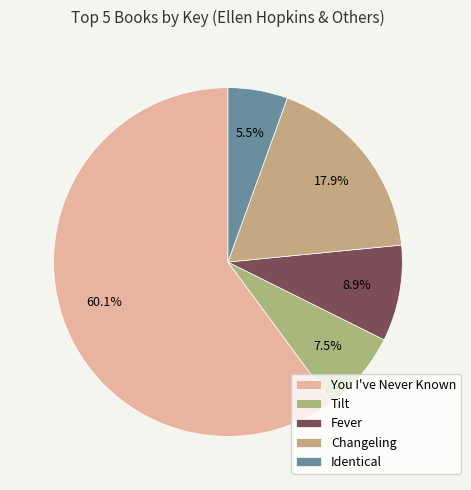

To the nearest percent, what percentage of the pie is Fever?

9%